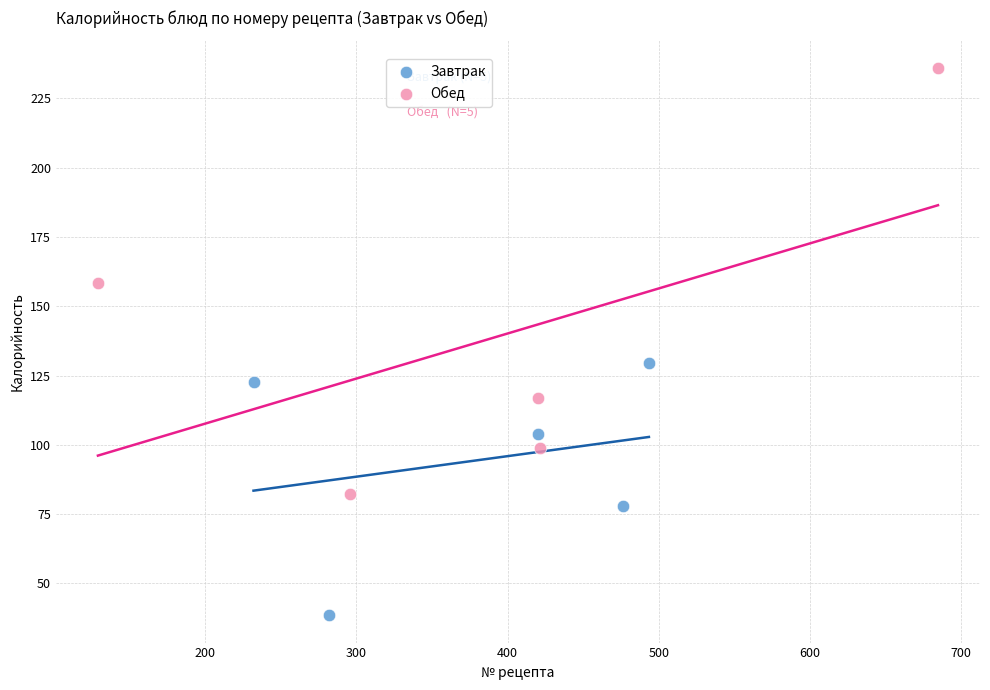

Which series has the widest spread of Y values?

Обед